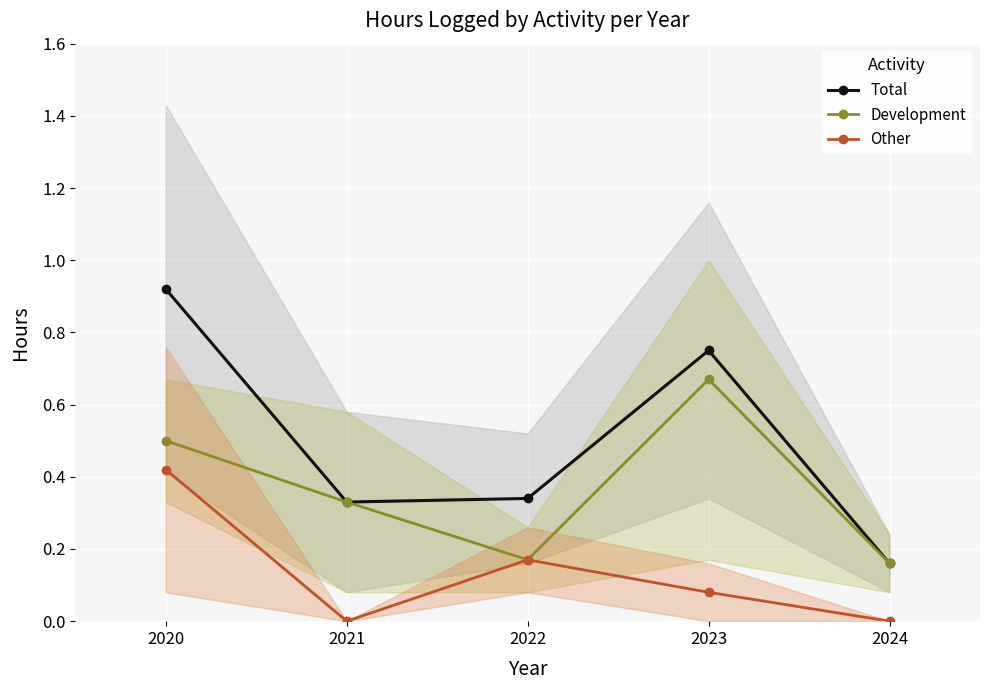

List the series in order of their overall mean, lowest first.

Other, Development, Total